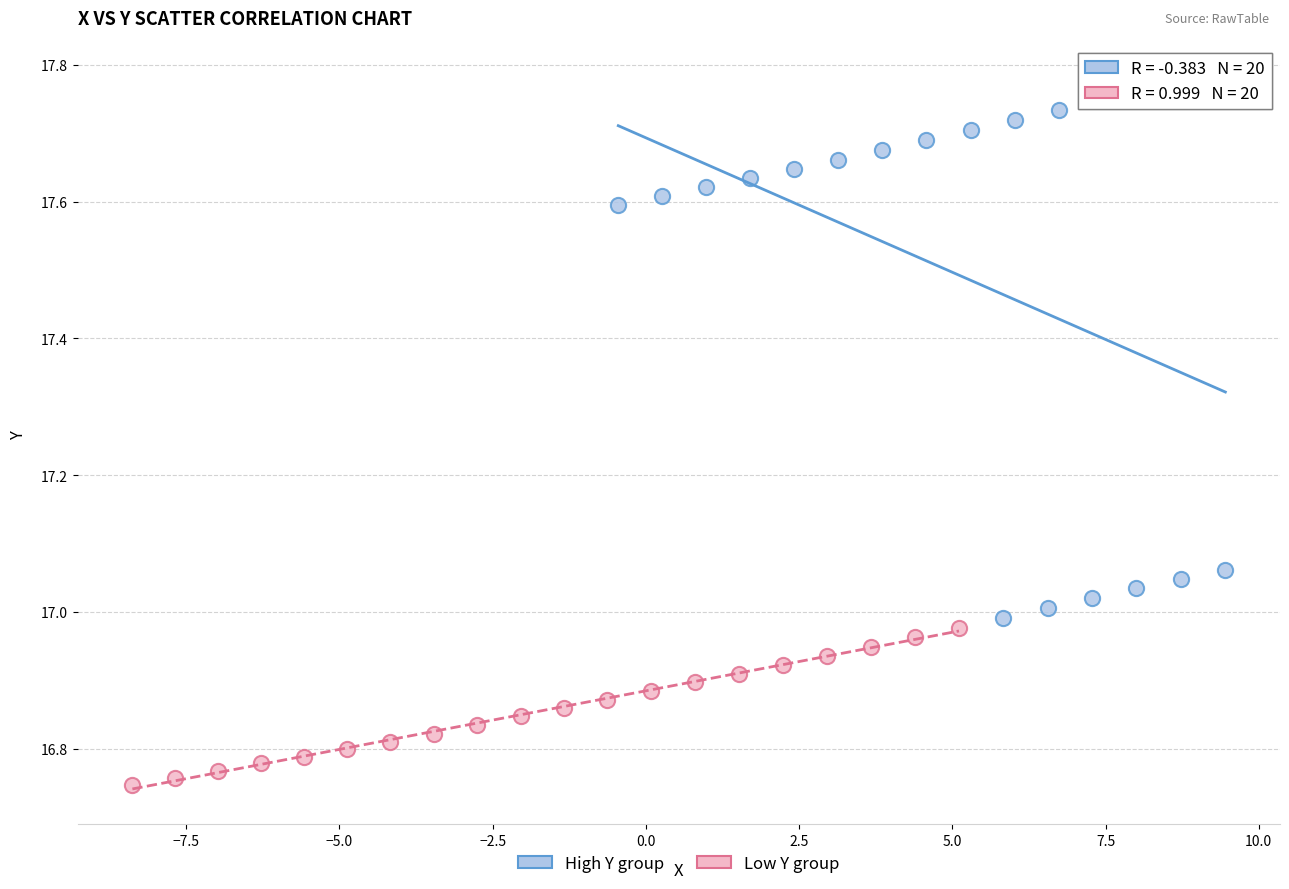

Which series has the widest spread of Y values?

High Y group